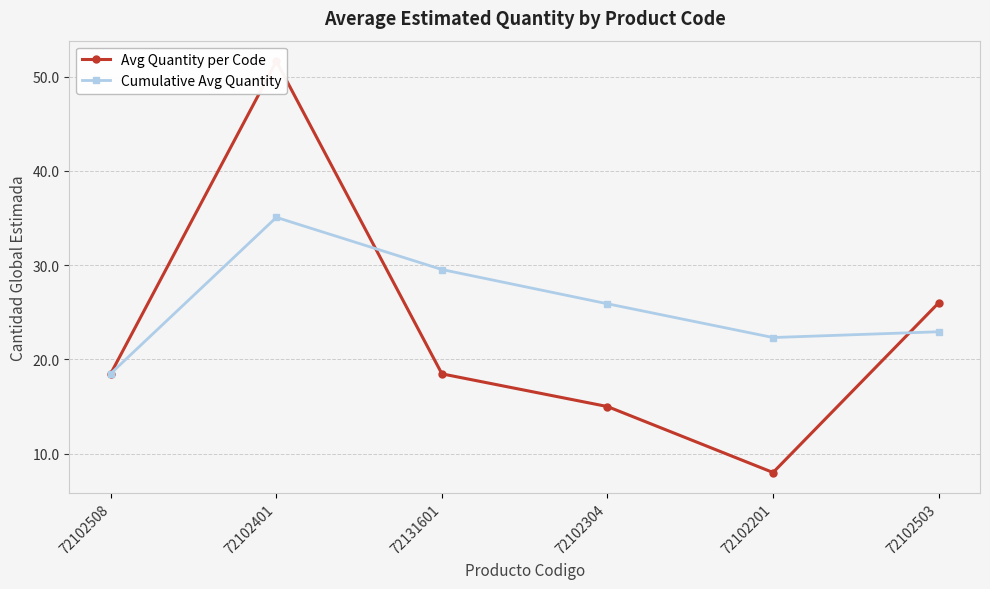

True or false: Avg Quantity per Code has more than 0 interior local peaks.

True